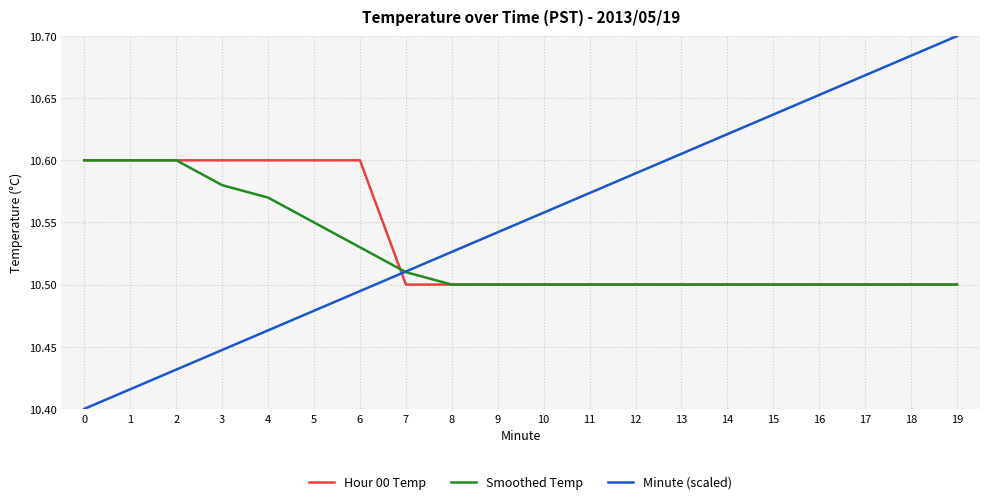

How many times do Hour 00 Temp and Minute (scaled) cross each other?

1